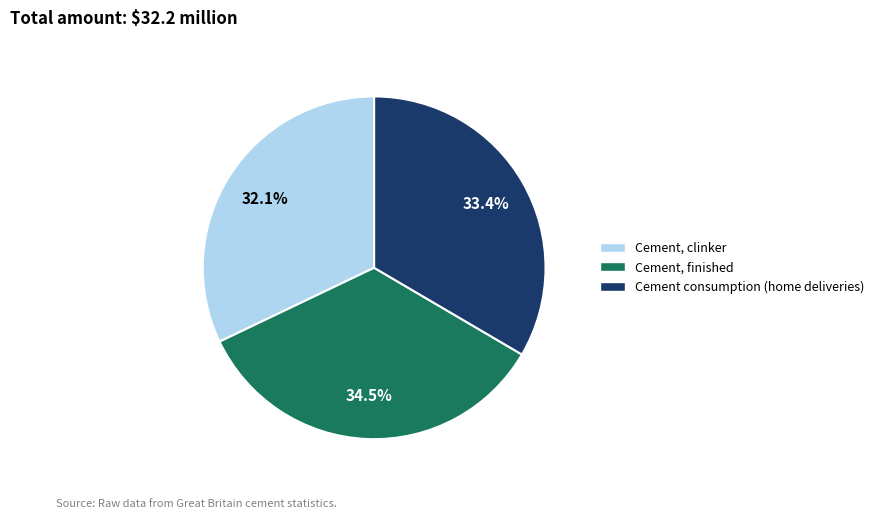

To the nearest percent, what portion does Cement consumption (home deliveries) represent?

33%